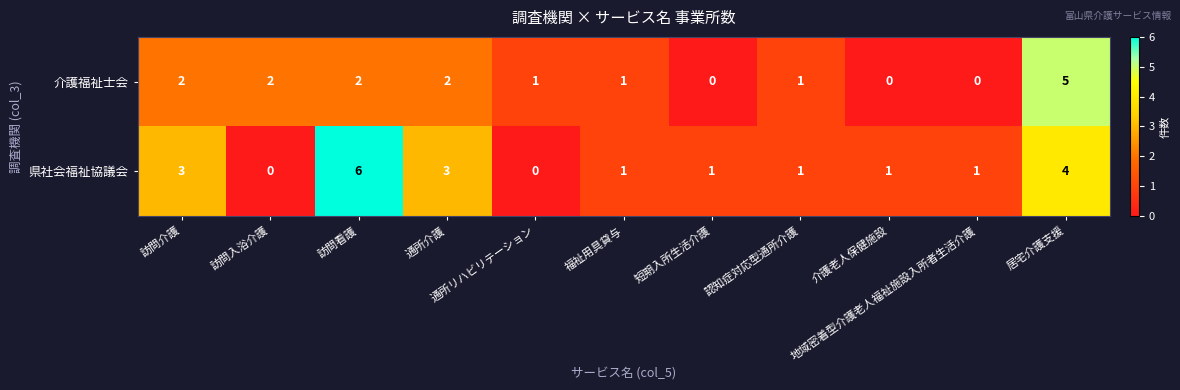

List the series in order of their peak value, highest first.

県社会福祉協議会, 介護福祉士会